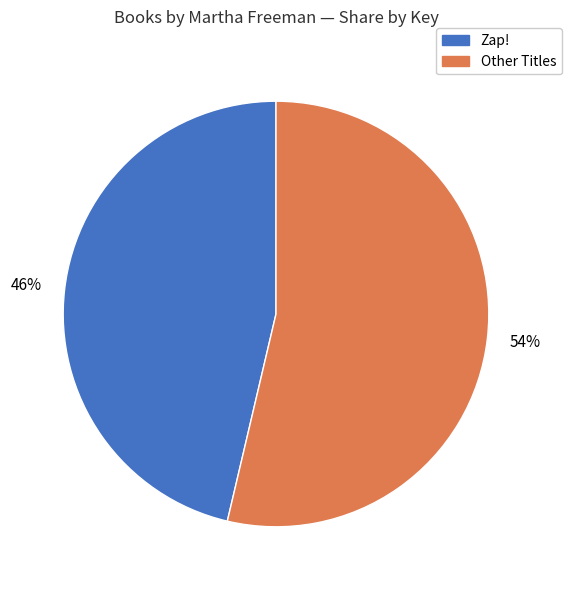

Which category has the biggest portion of the pie?

Other Titles